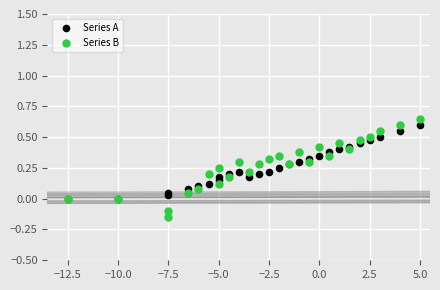

What are all the series names shown in the legend?

Series A, Series B